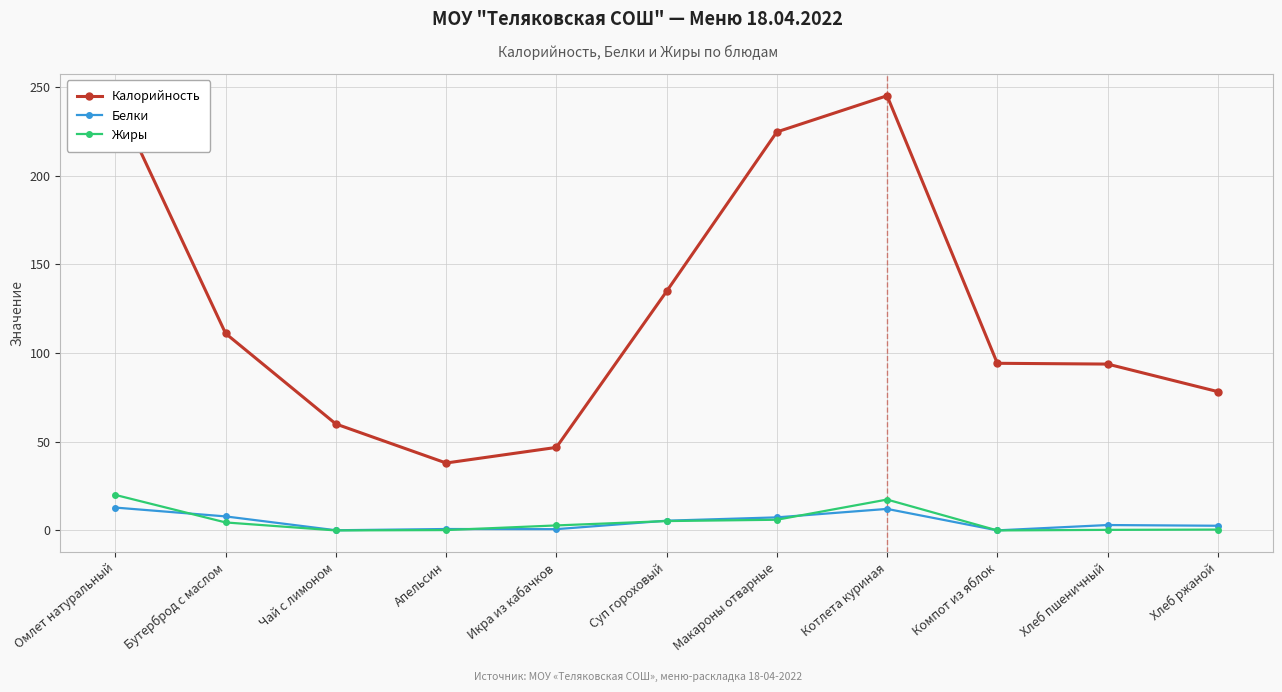

What is the sum of all Калорийность values?

1370.2